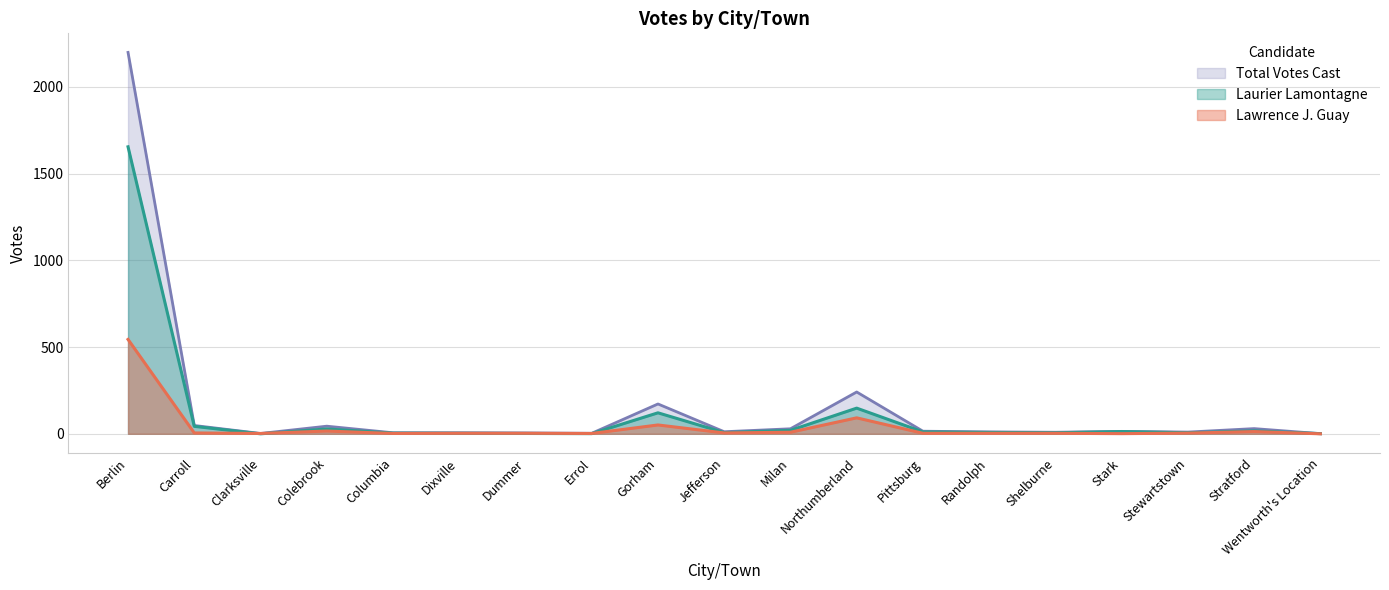

What are all the series names shown in the legend?

Total Votes Cast, Laurier Lamontagne, Lawrence J. Guay